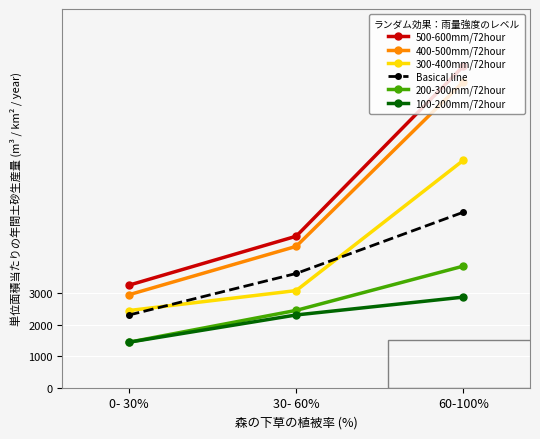

What are all the series names shown in the legend?

500-600mm/72hour, 400-500mm/72hour, 300-400mm/72hour, Basical line, 200-300mm/72hour, 100-200mm/72hour